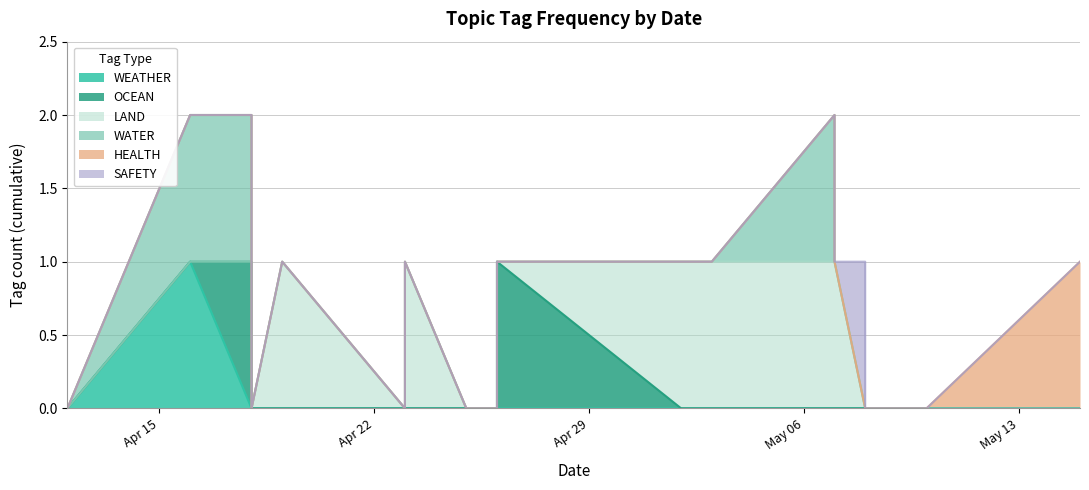

Reading right to left, what are all the values shown in this chart?

WEATHER: 19=0	18=0	17=0	16=0	15=0	14=0	13=0	12=0	11=0	10=0	9=0	8=0	7=0	6=0	5=0	4=0	3=0	2=0	1=1	0=0
OCEAN: 19=0	18=0	17=0	16=0	15=0	14=0	13=0	12=0	11=0	10=0	9=1	8=0	7=0	6=0	5=0	4=0	3=0	2=1	1=0	0=0
LAND: 19=0	18=0	17=0	16=0	15=0	14=0	13=1	12=1	11=1	10=1	9=0	8=0	7=0	6=1	5=0	4=1	3=0	2=0	1=0	0=0
WATER: 19=0	18=0	17=0	16=0	15=0	14=0	13=0	12=1	11=0	10=0	9=0	8=0	7=0	6=0	5=0	4=0	3=0	2=1	1=1	0=0
HEALTH: 19=1	18=0	17=0	16=0	15=0	14=0	13=0	12=0	11=0	10=0	9=0	8=0	7=0	6=0	5=0	4=0	3=0	2=0	1=0	0=0
SAFETY: 19=0	18=0	17=0	16=0	15=0	14=1	13=0	12=0	11=0	10=0	9=0	8=0	7=0	6=0	5=0	4=0	3=0	2=0	1=0	0=0